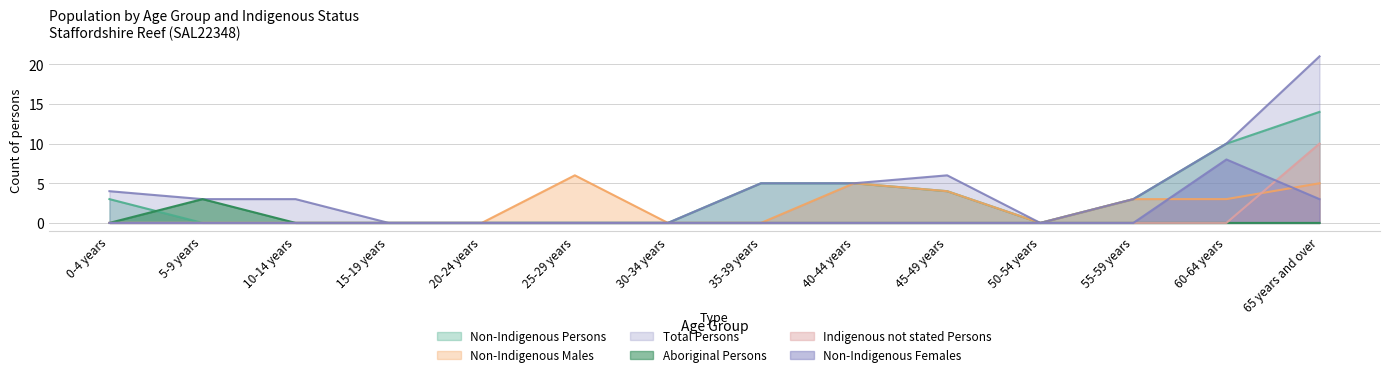

Which series has the widest spread of values?

Total Persons